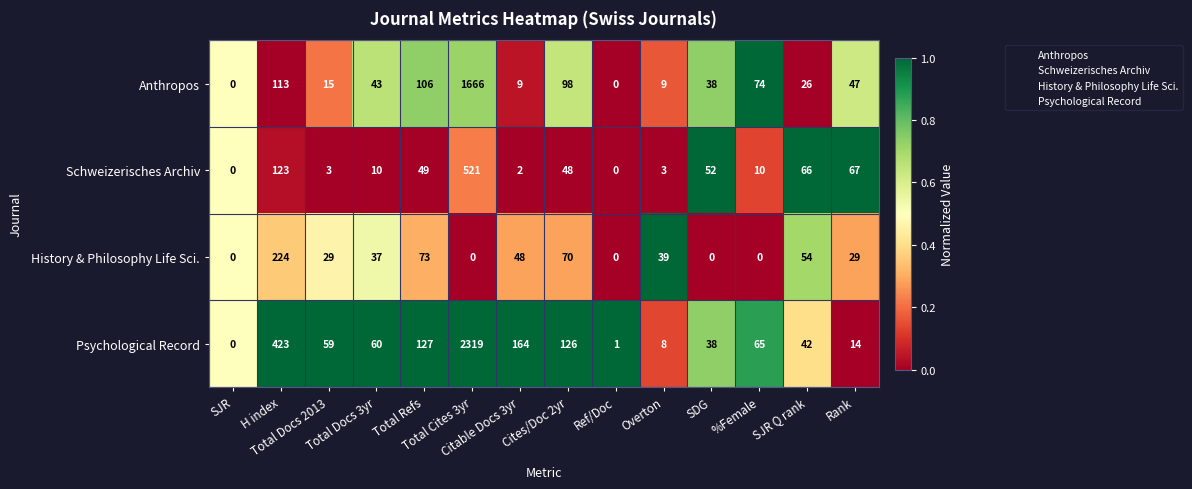

What is the difference between the maximum and minimum values in the Anthropos series?

1666